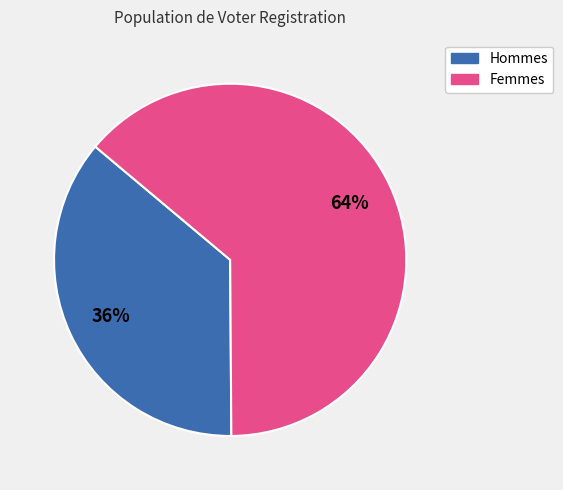

How many segments does this pie chart have?

2